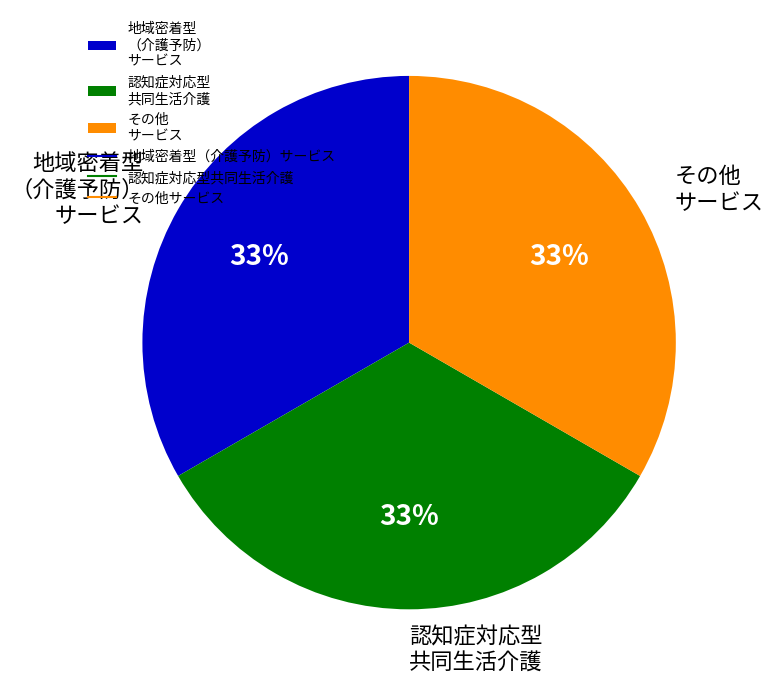

Is there any slice that represents more than half of the pie?

No